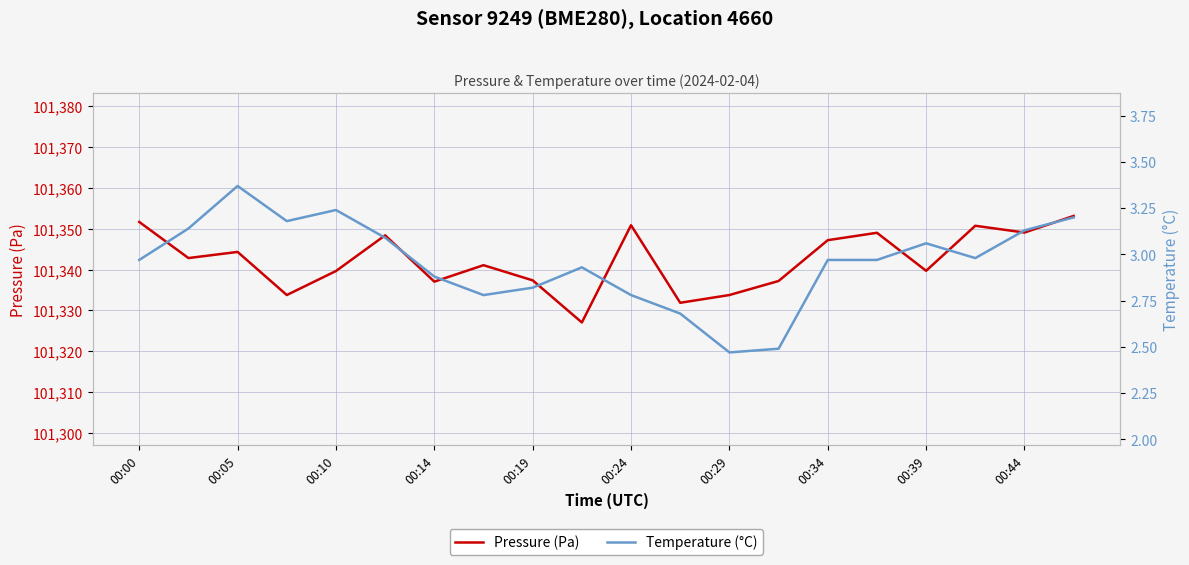

True or false: Pressure (Pa) has a value of 58371.8 at 00:24.

False